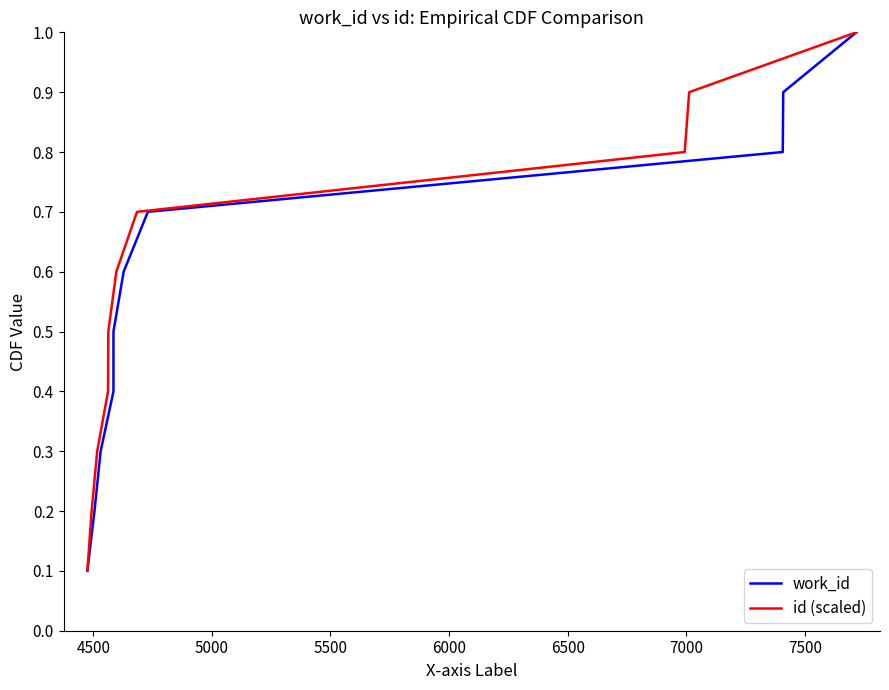

What is the highest value of the id (scaled) series?

1.0